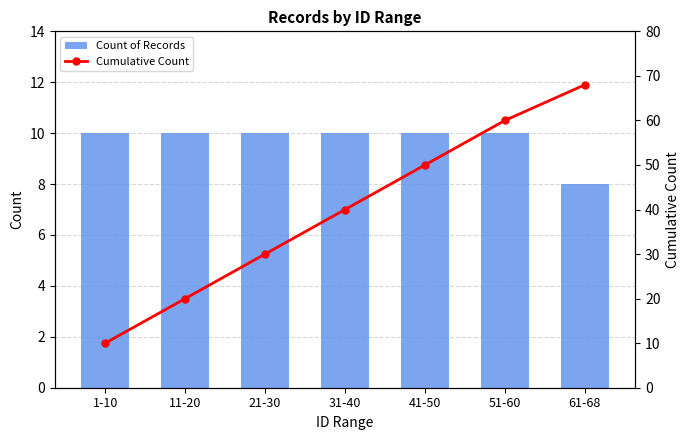

At which label does Cumulative Count reach its minimum?

1-10